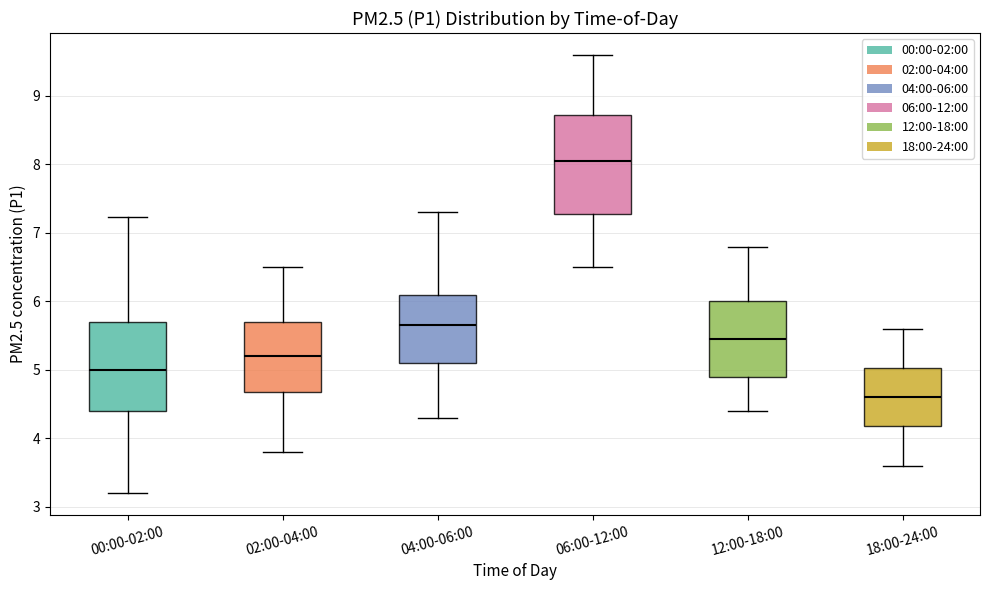

Which box has the highest median line?

06:00-12:00